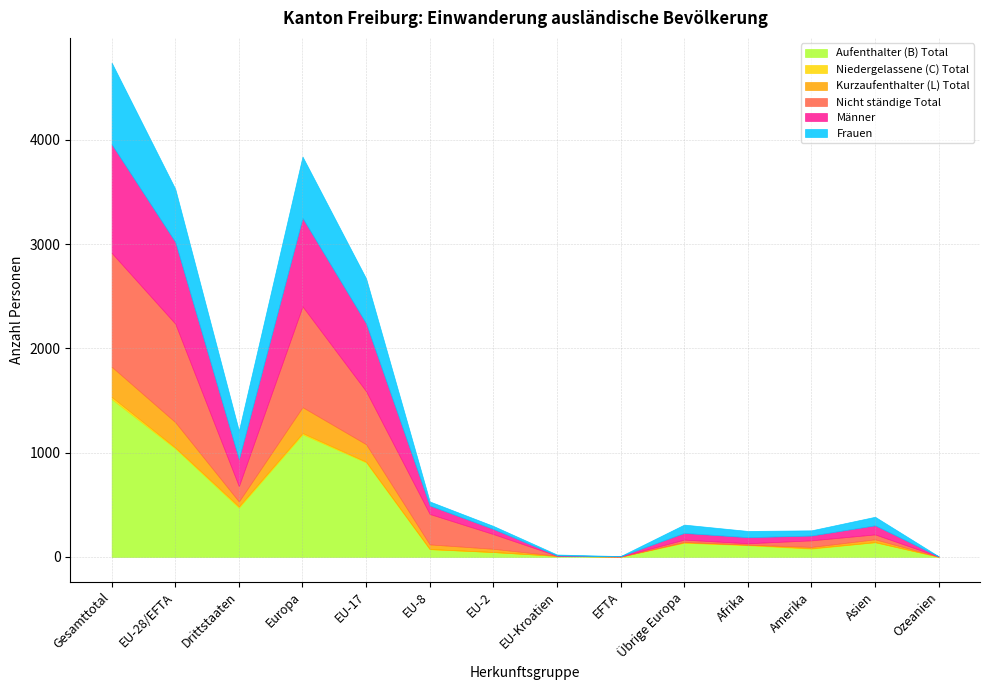

Which series has the largest total across all categories?

Aufenthalter (B) Total